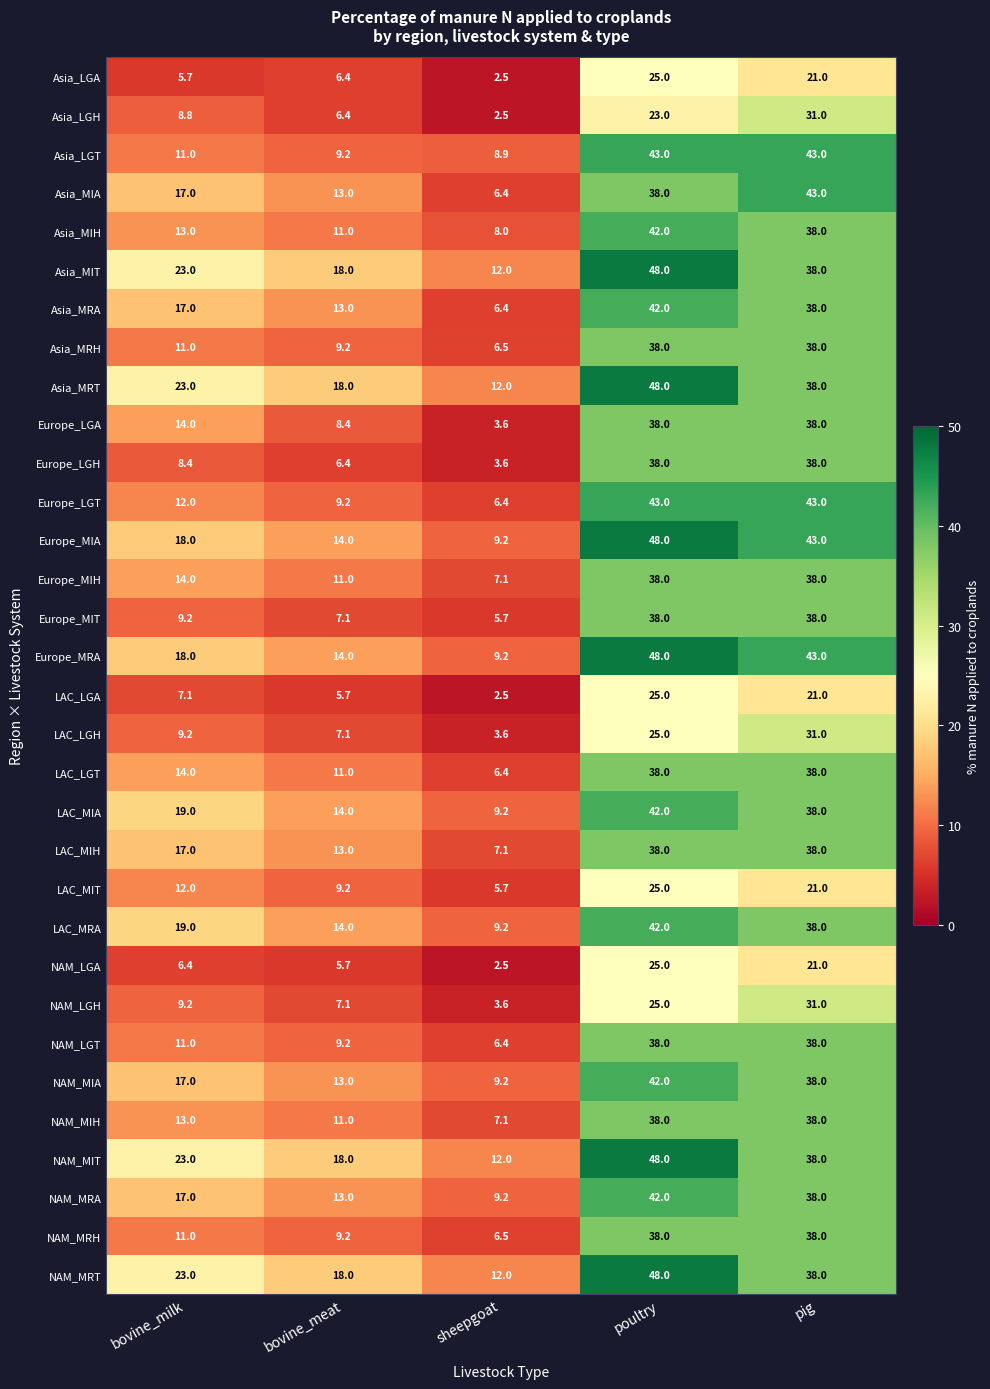

What is the minimum value shown in the chart?

2.5